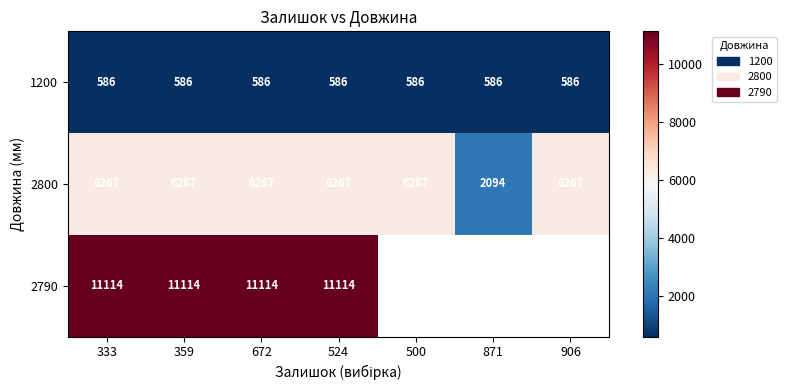

The 2790 series shows 11113.6 at 333. True or false?

True